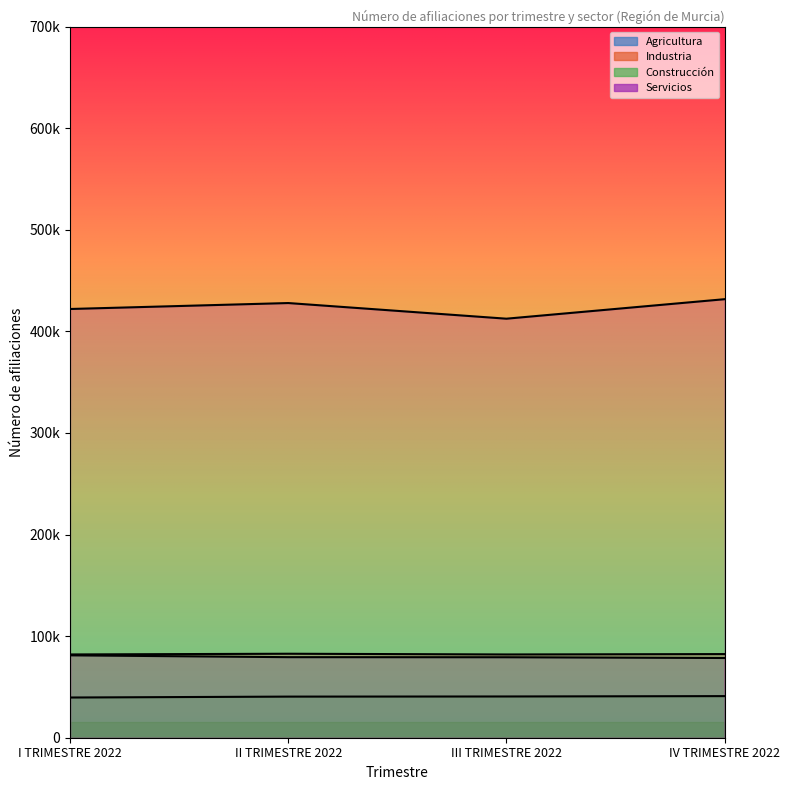

What is the label of the 4th point from the left?

IV TRIMESTRE 2022